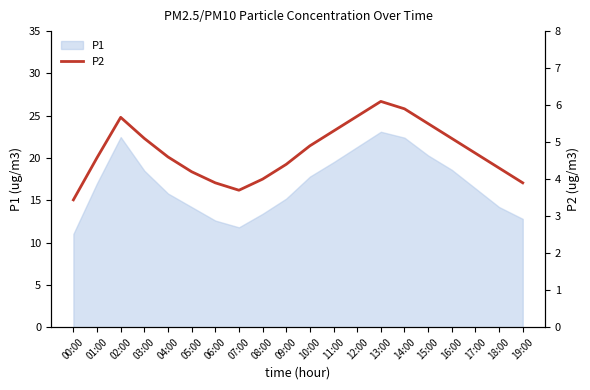

What is the difference between the values at 06:00 and 18:00?

0.4